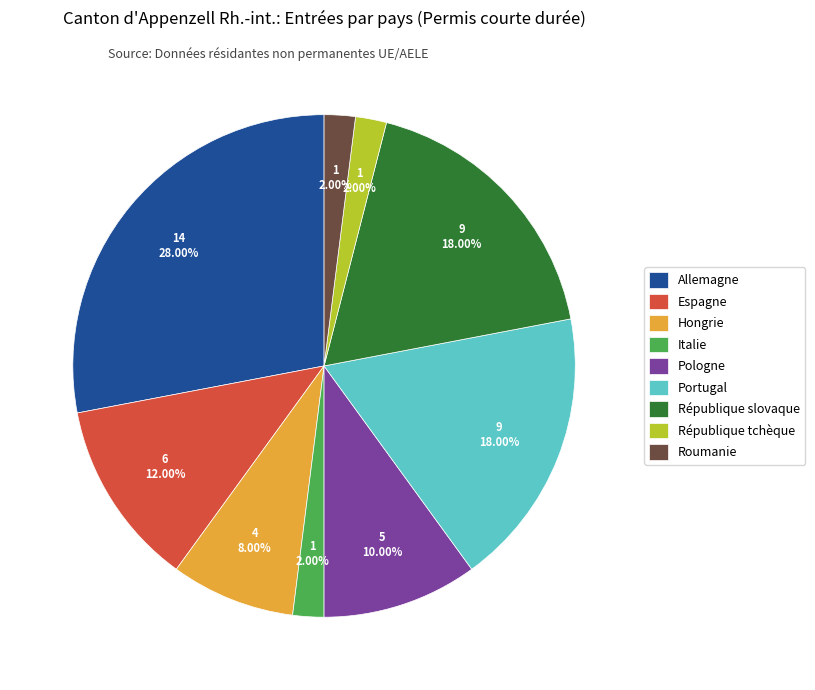

True or false: Allemagne accounts for 34% of the total.

False